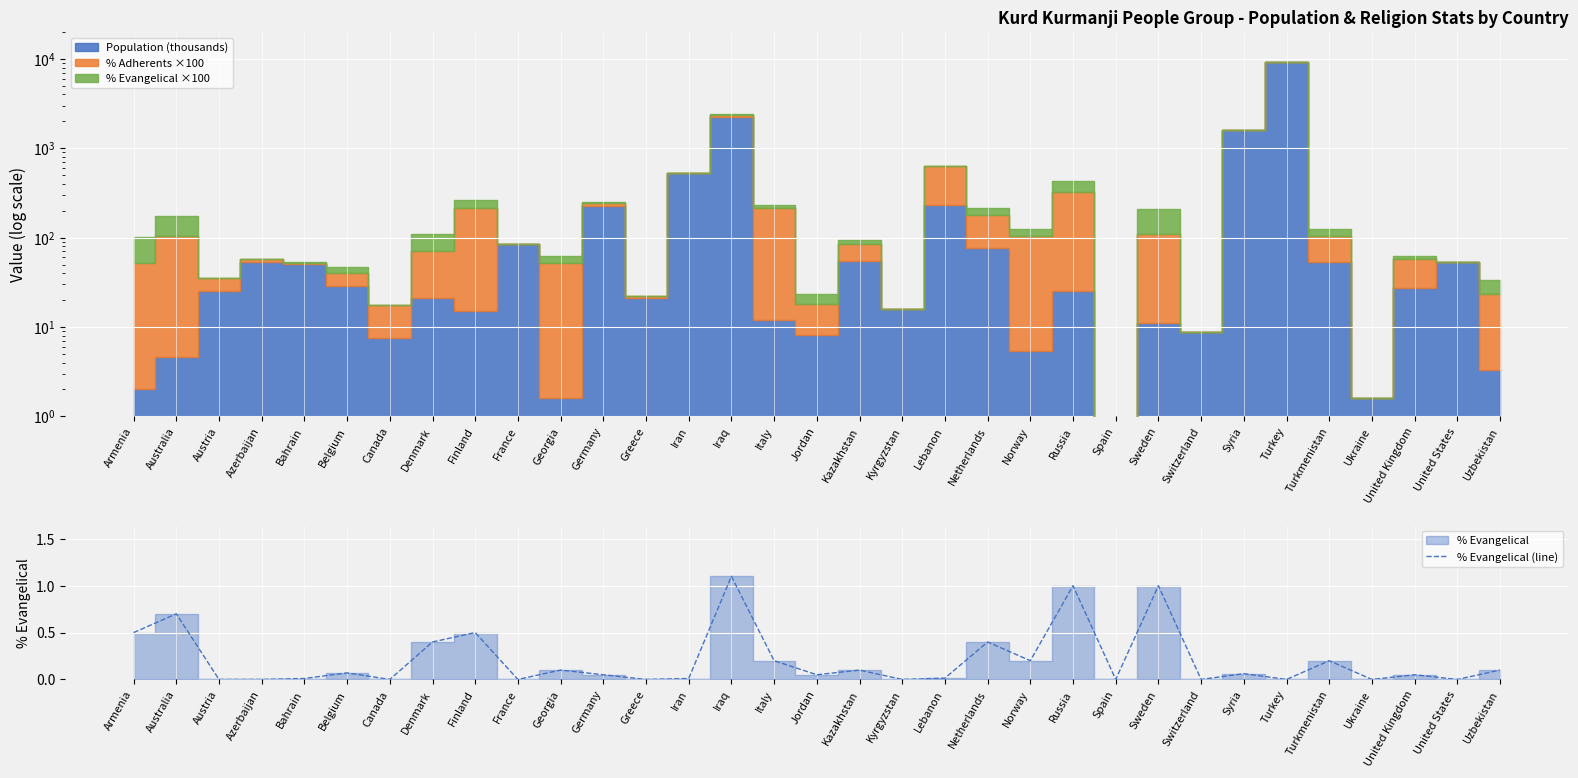

Rank the categories by value from highest to lowest.

Iraq, Russia, Sweden, Australia, Armenia, Finland, Denmark, Netherlands, Italy, Norway, Turkmenistan, Georgia, Kazakhstan, Uzbekistan, Belgium, Syria, Germany, Jordan, United Kingdom, Lebanon, Bahrain, Iran, Austria, Azerbaijan, Canada, France, Greece, Kyrgyzstan, Spain, Switzerland, Turkey, Ukraine, United States